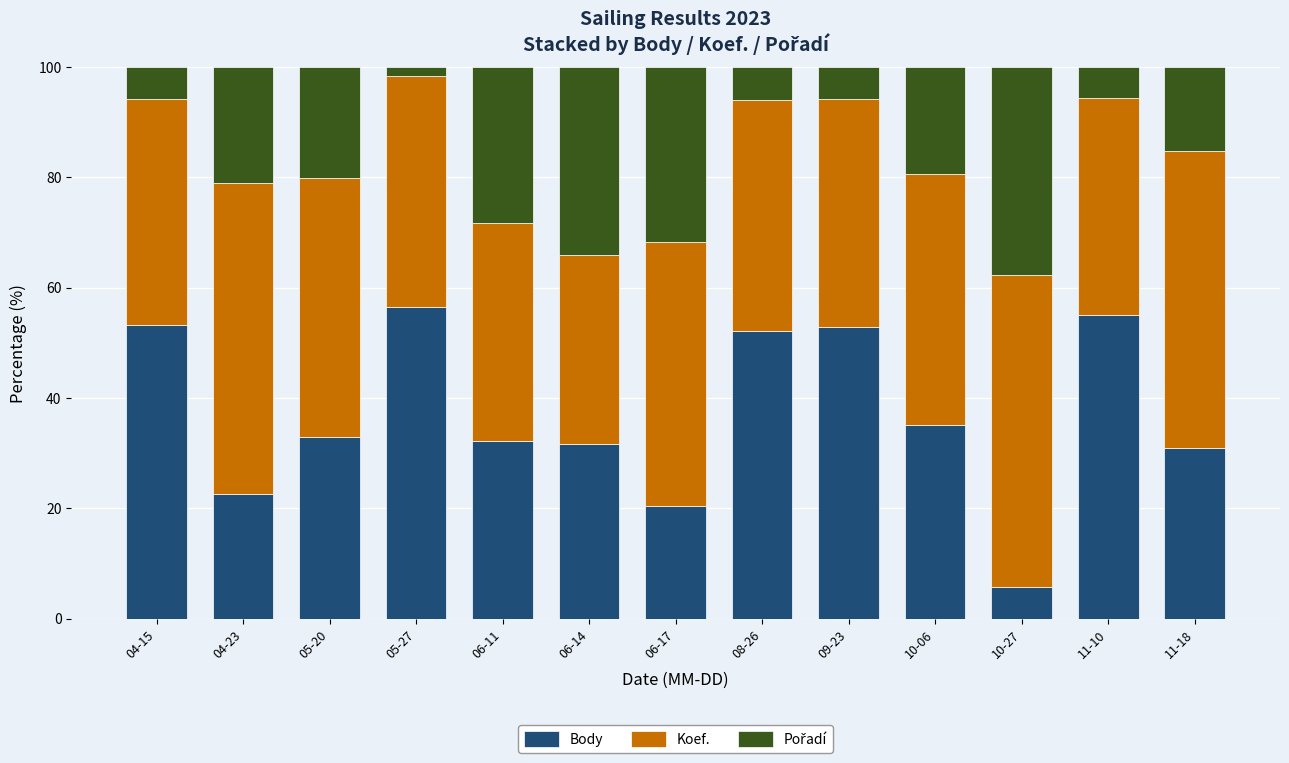

What is the average value of the Body series?

37.1